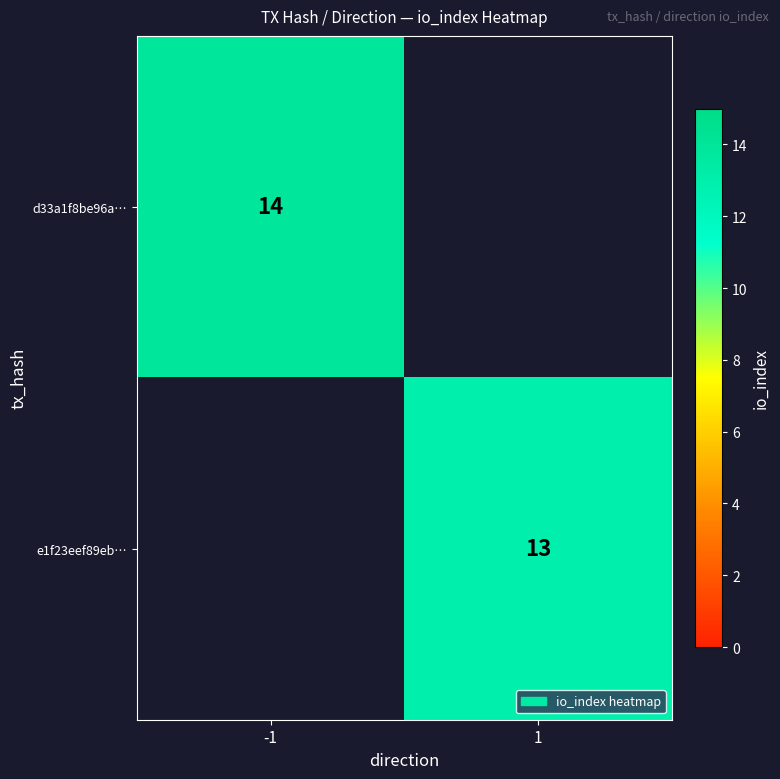

The value of d33a1f8be96a… at -1 is 20. True or false?

False